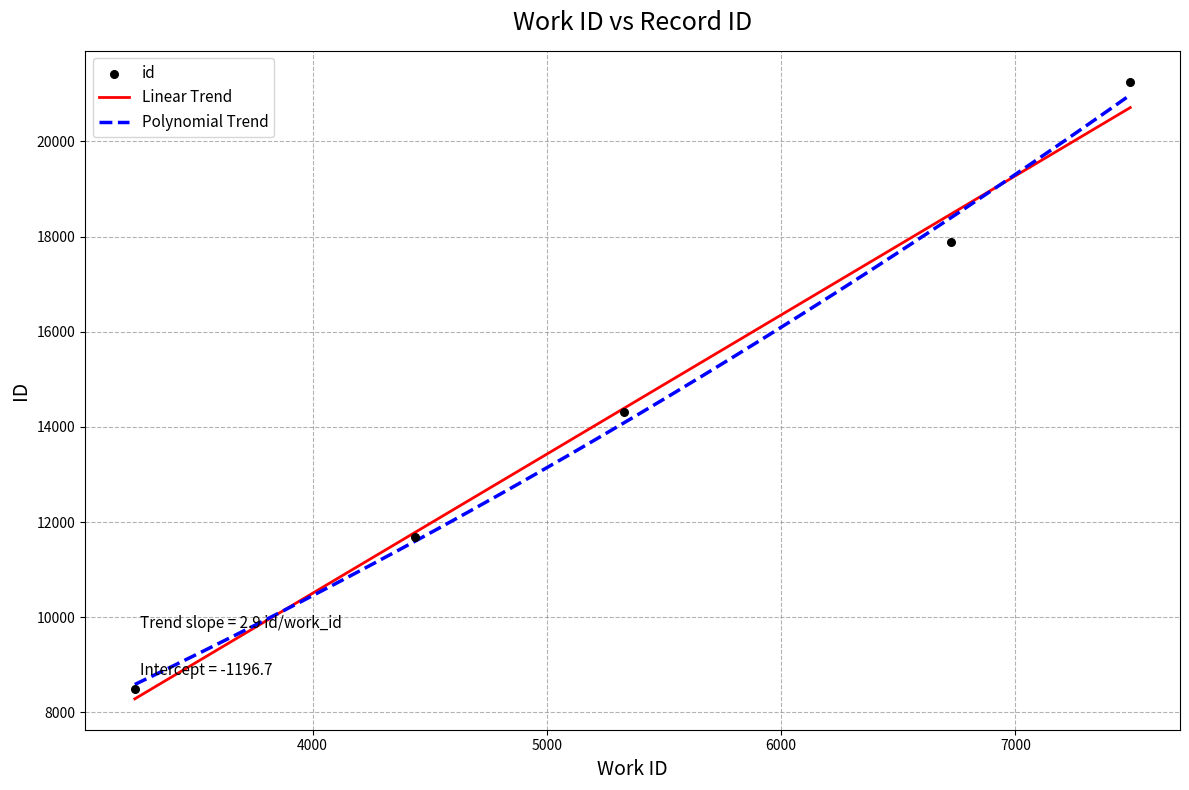

Between 7490 and 3241, which is larger?

7490